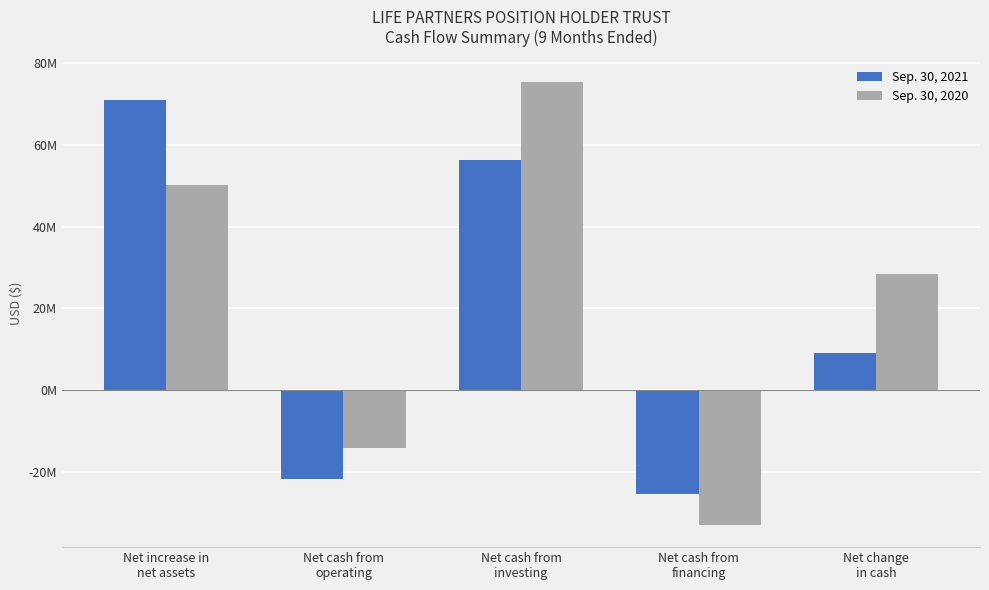

Which has a higher value, Net cash from
financing or Net increase in
net assets?

Net increase in
net assets